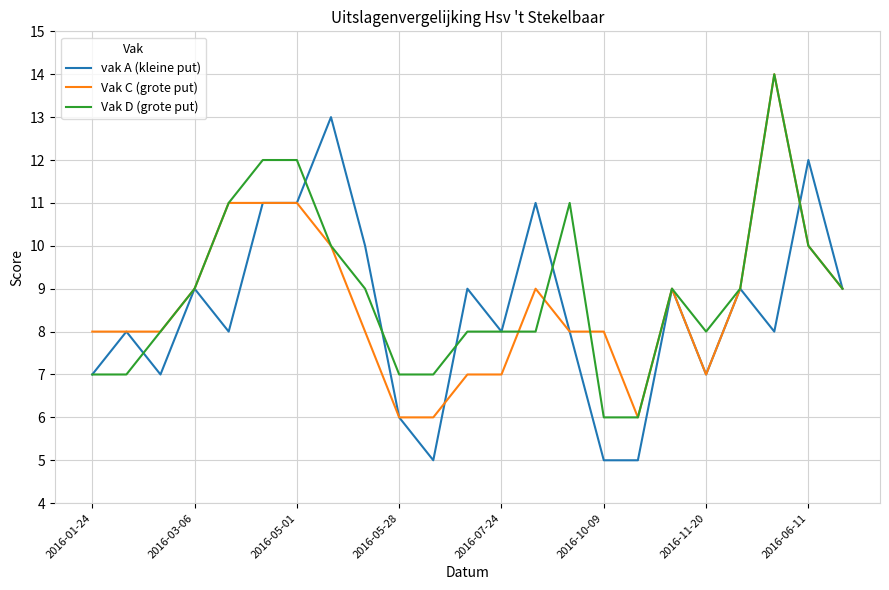

How many lines are shown in the chart?

3